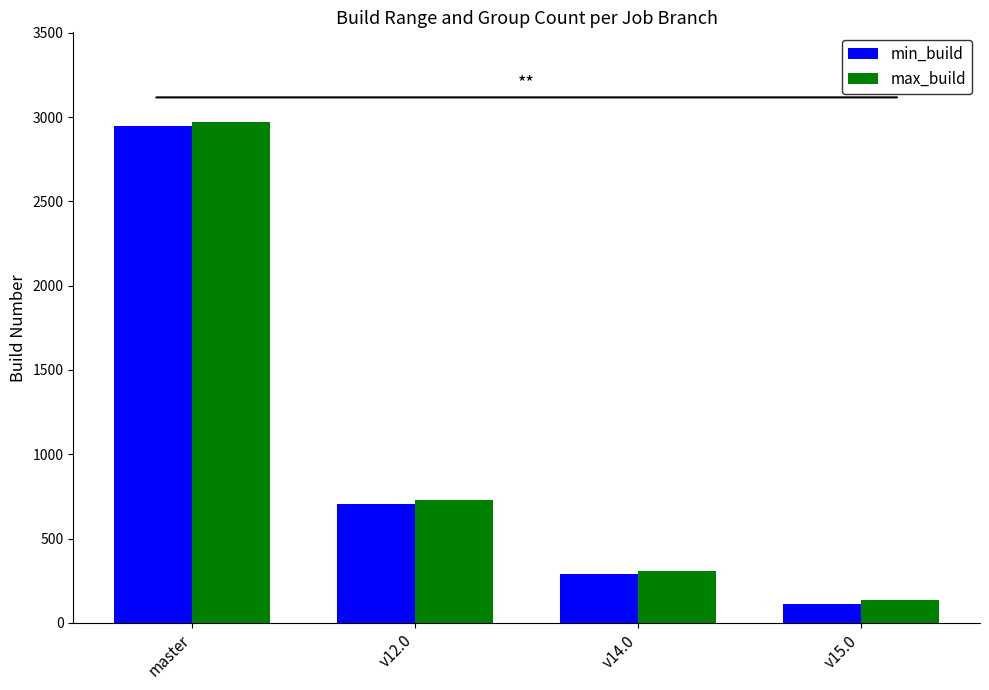

What are all the series names shown in the legend?

min_build, max_build